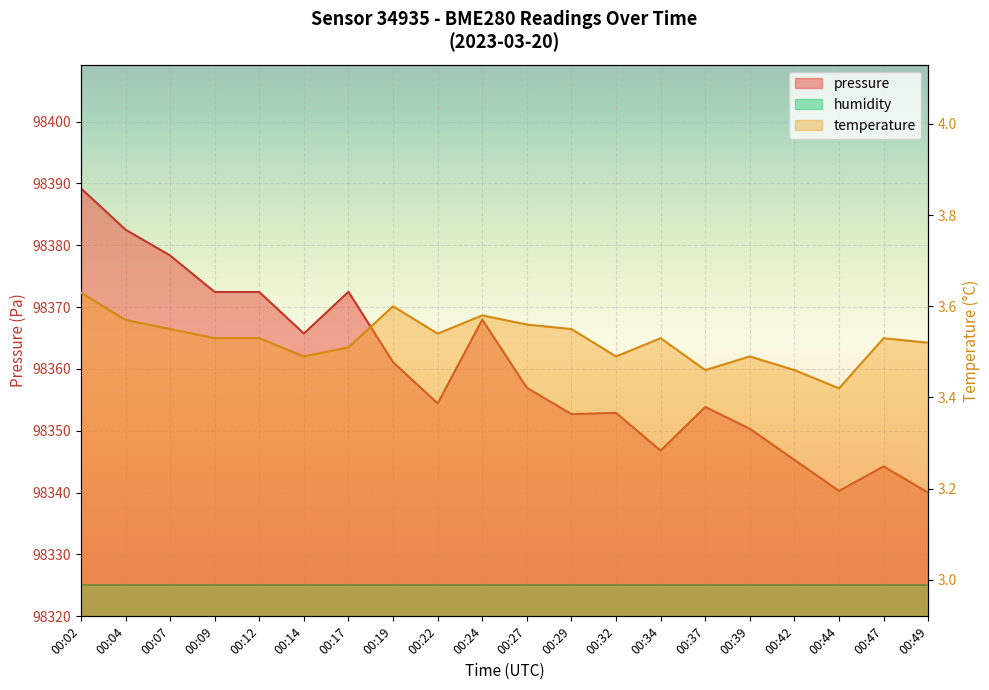

At which category does pressure reach its first local valley?

00:14